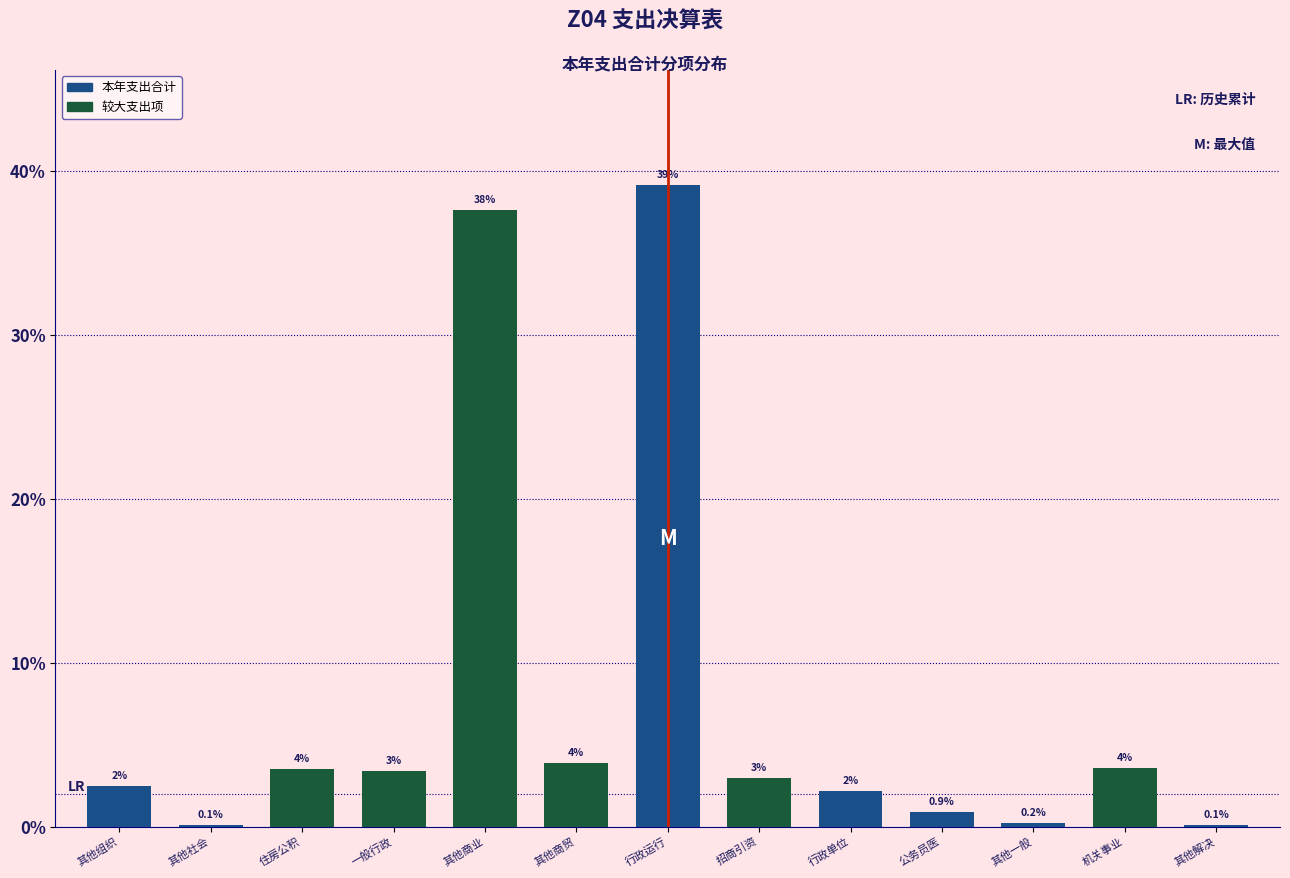

What is the sum of all values?

100.0